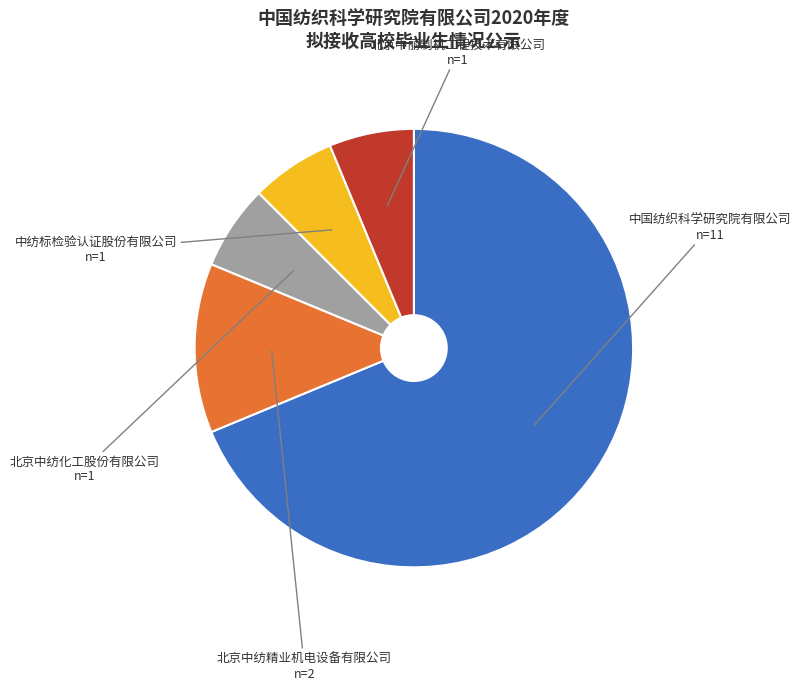

Is there a majority slice in this chart?

Yes